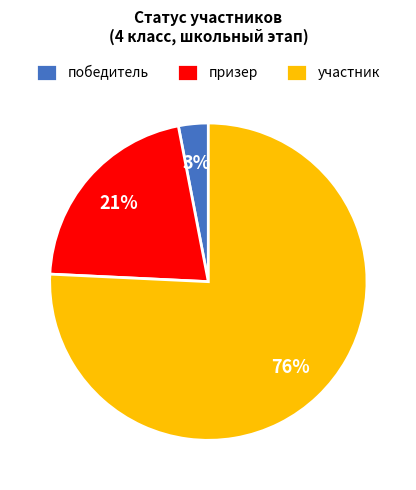

Which has a higher value, участник or призер?

участник